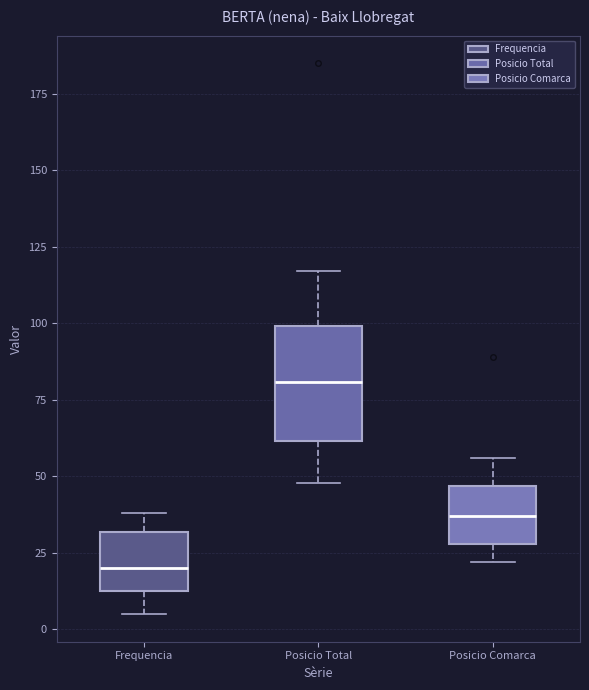

Comparing the boxes themselves (not the whiskers), which one is the tallest?

Posicio Total